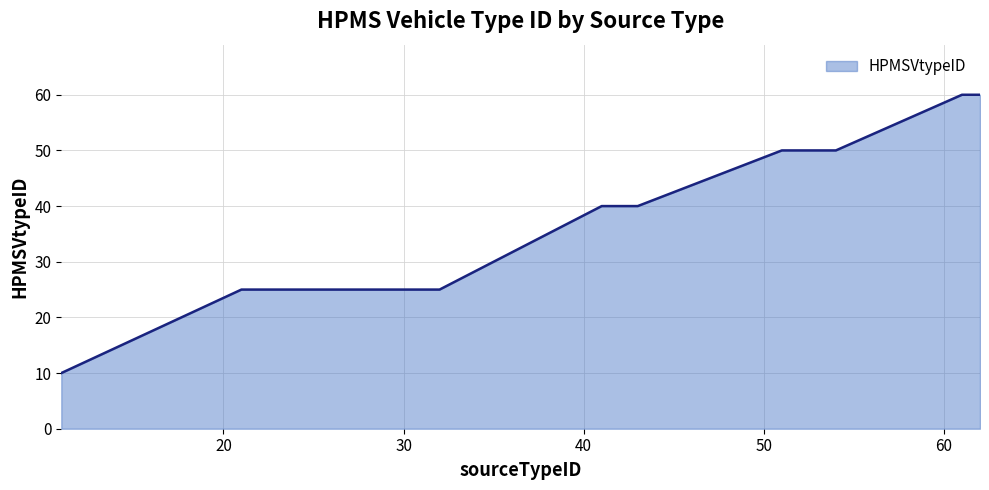

What is the smallest value displayed?

10